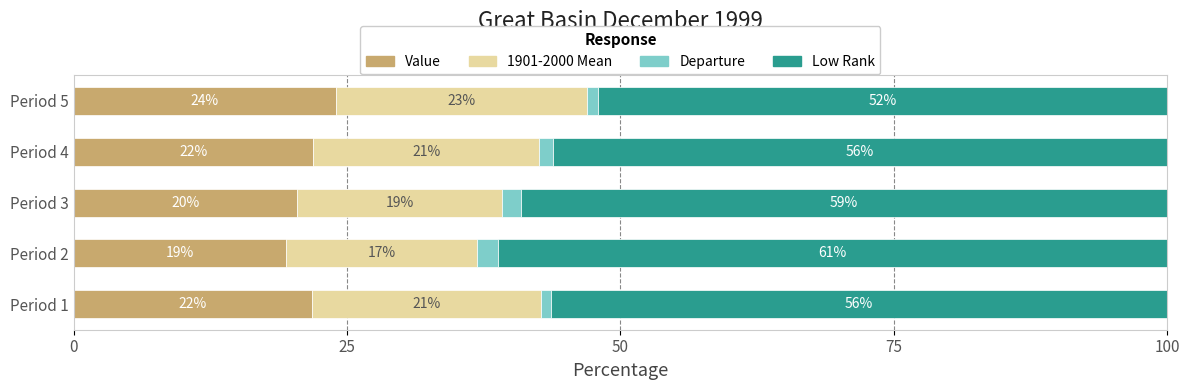

Which category has the highest value in the Value series?

Period 5